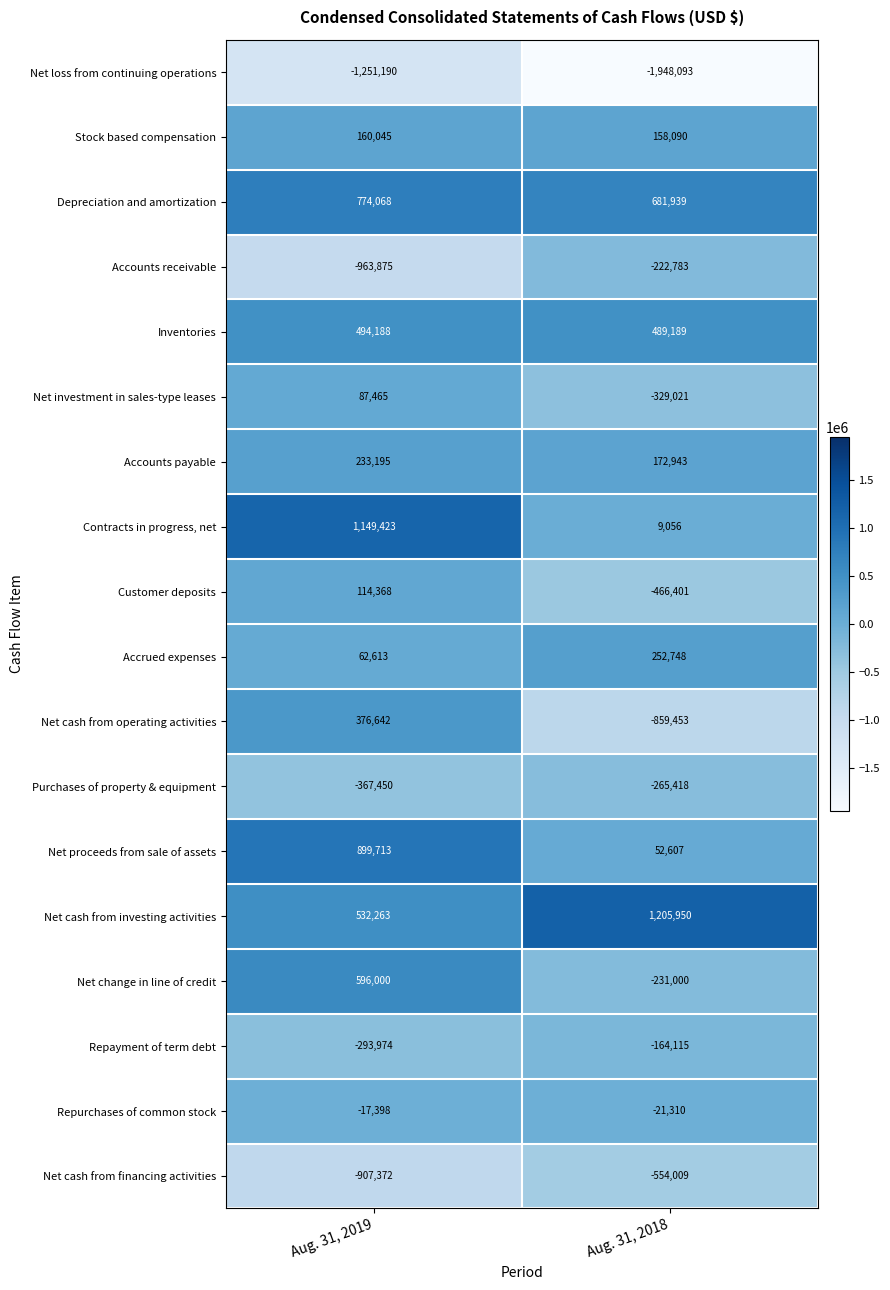

List the series in order of their peak value, highest first.

Net cash from investing activities, Contracts in progress, net, Net proceeds from sale of assets, Depreciation and amortization, Net change in line of credit, Inventories, Net cash from operating activities, Accrued expenses, Accounts payable, Stock based compensation, Customer deposits, Net investment in sales-type leases, Repurchases of common stock, Repayment of term debt, Accounts receivable, Purchases of property & equipment, Net cash from financing activities, Net loss from continuing operations